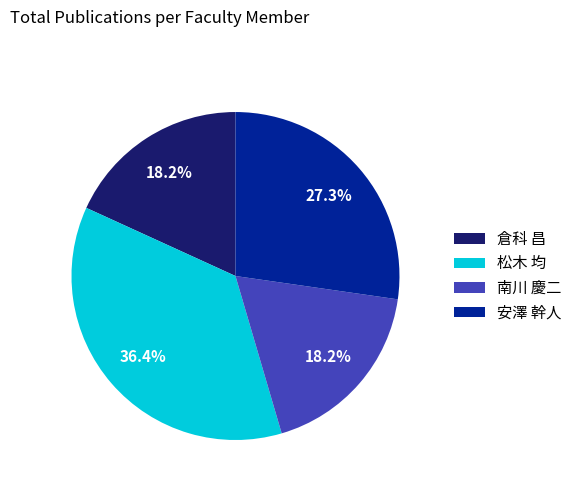

To the nearest percent, what percentage of the pie is 倉科 昌?

18%